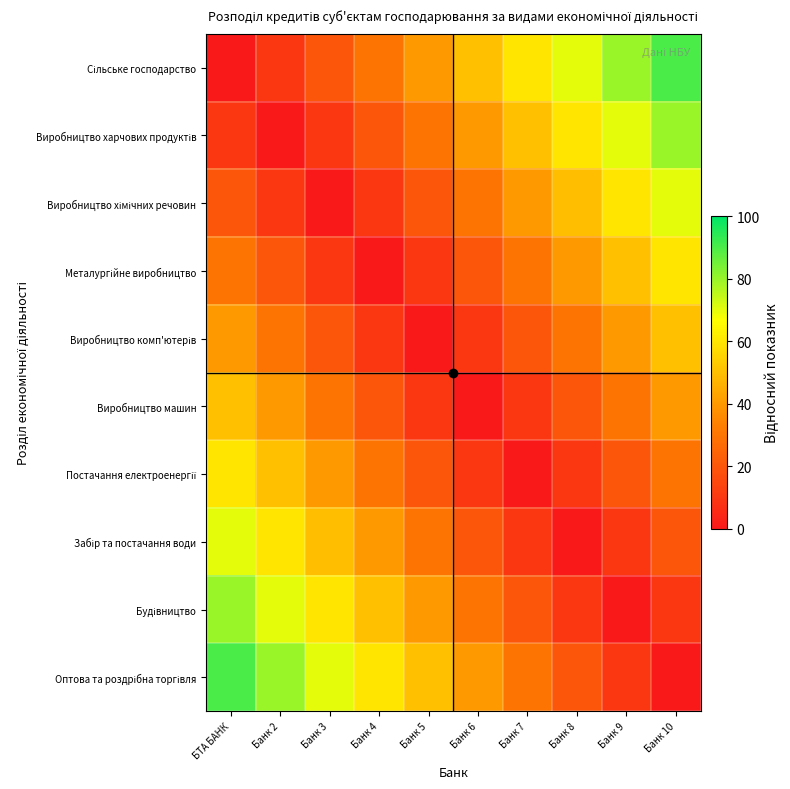

At how many categories does at least one series exceed 73?

4